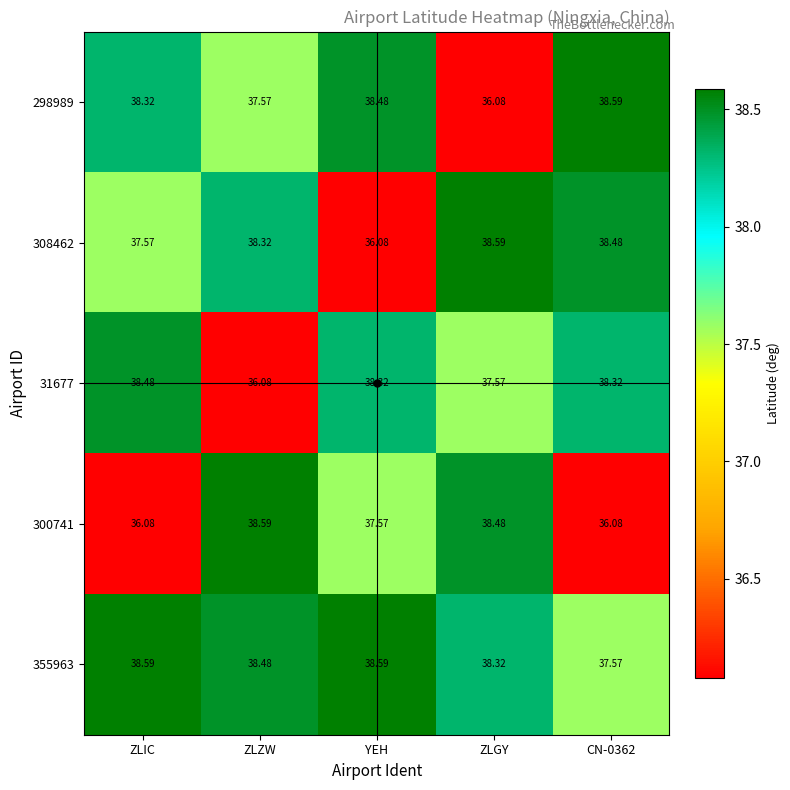

Which category has the highest value in the 308462 series?

ZLGY